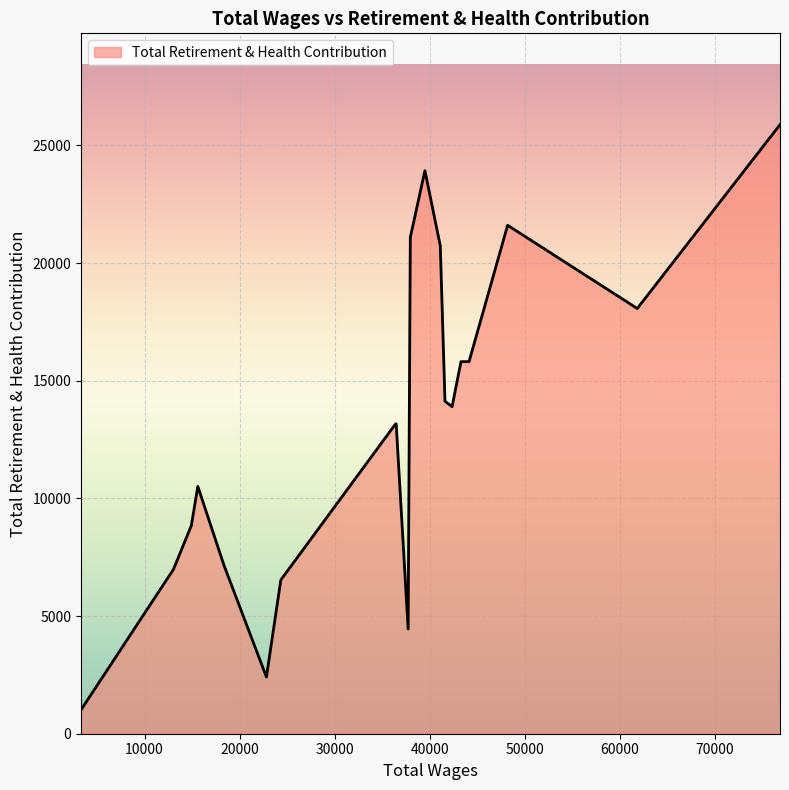

What is the difference between the maximum and minimum values?

24865